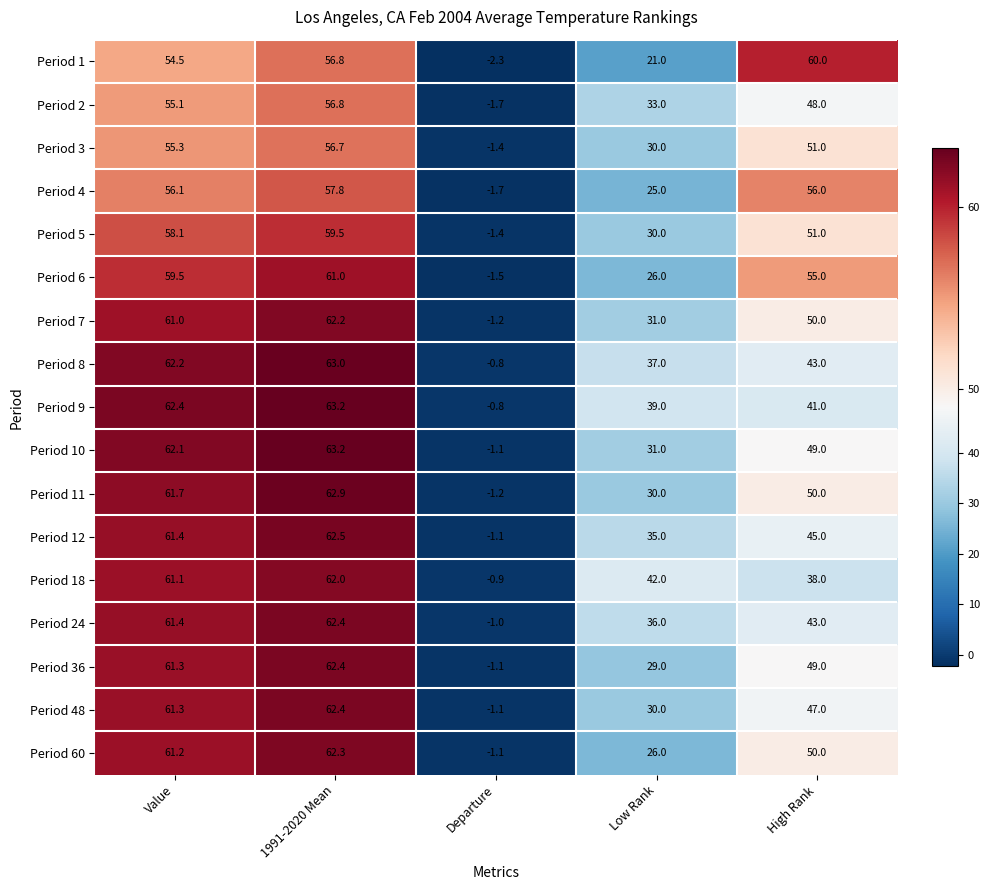

How many distinct data groups are displayed?

17